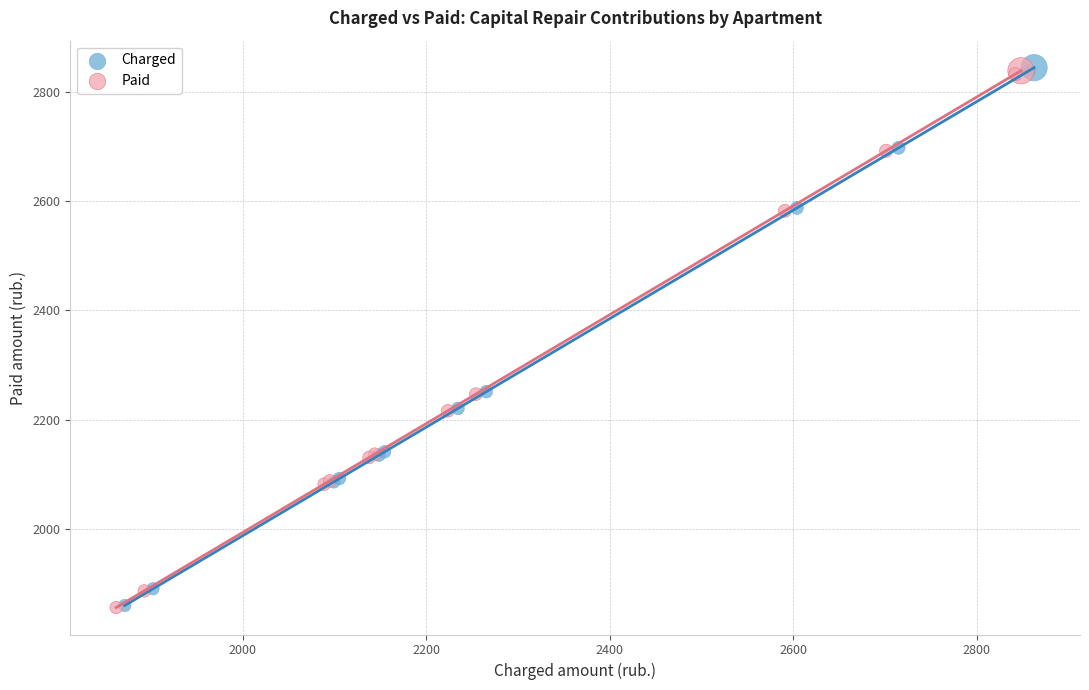

Which series has the largest Y range (max minus min)?

Charged